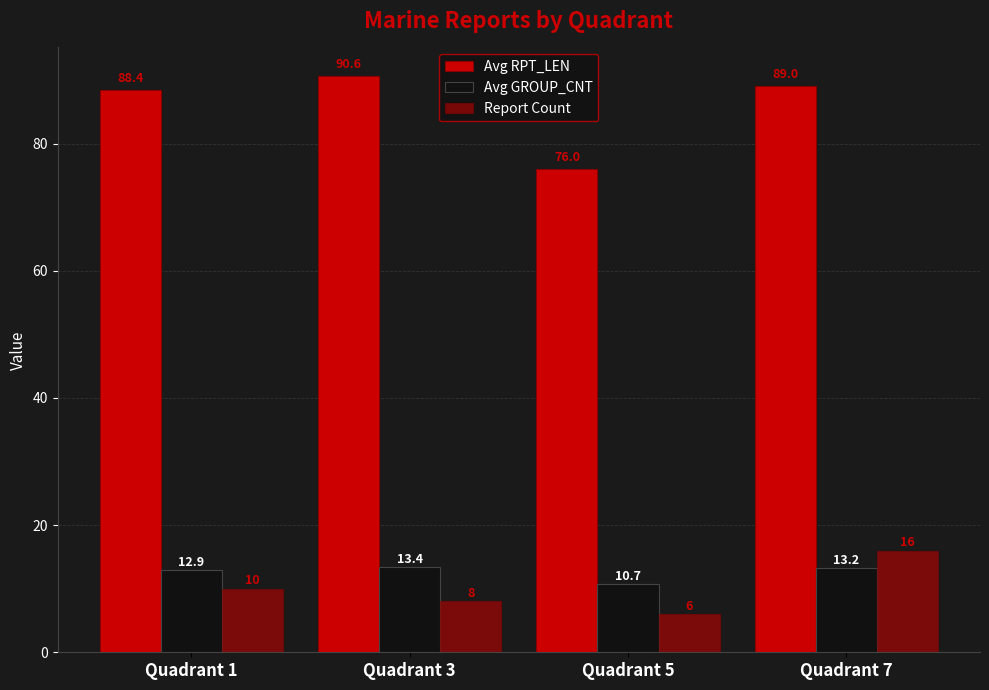

Count the number of categories in the chart.

4